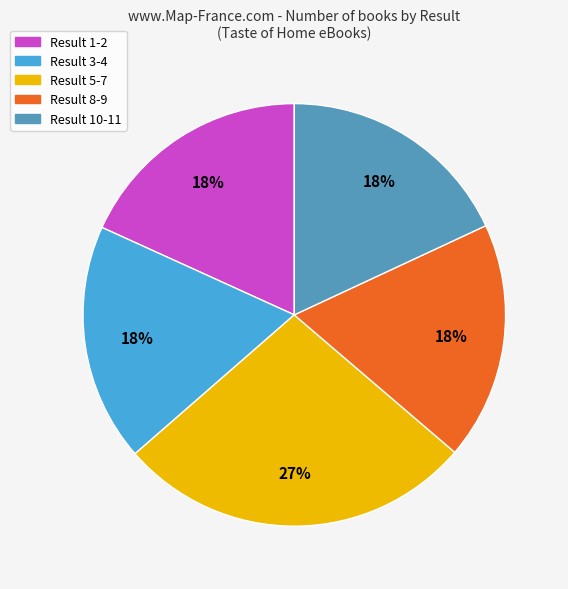

To the nearest percent, what is the average slice percentage?

20%